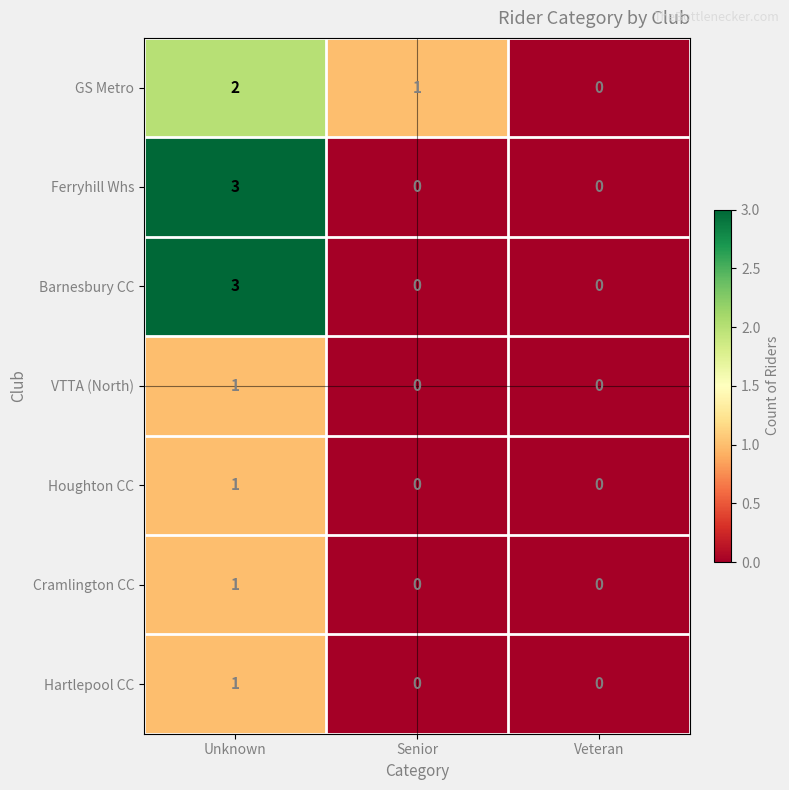

Is it true that VTTA (North) equals 0 at Senior?

True